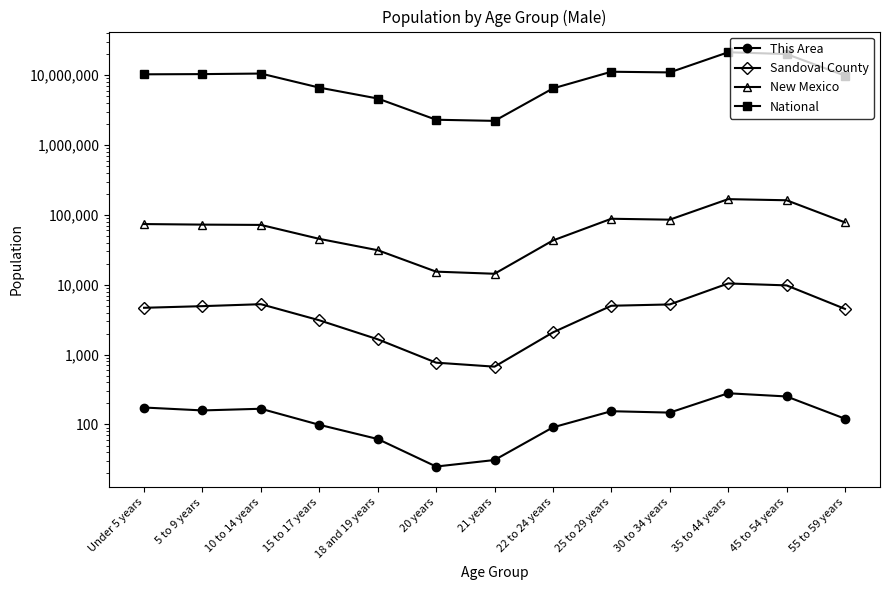

Which series has the largest range (max minus min)?

National